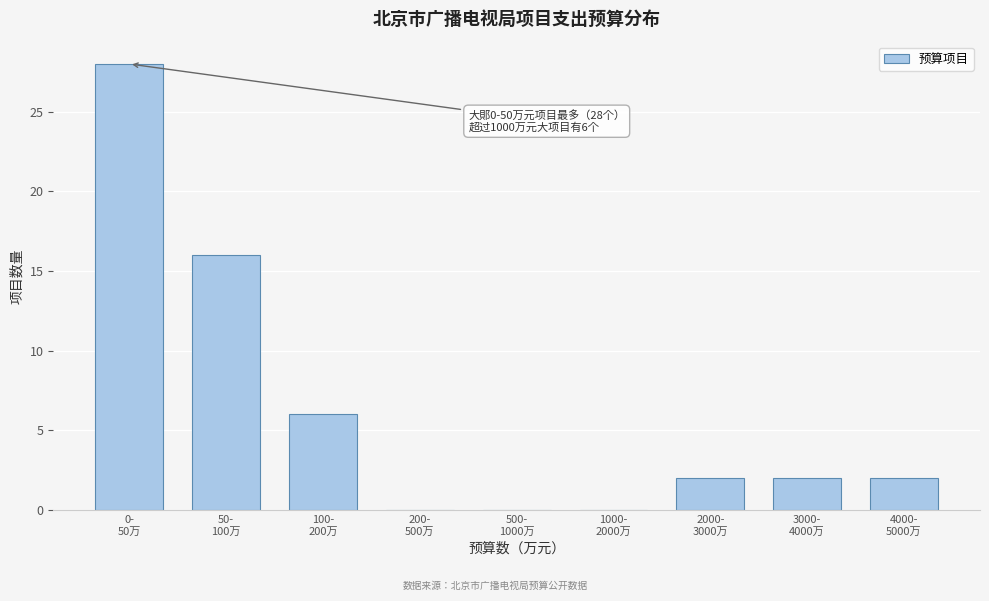

What is the sum of all values?

56